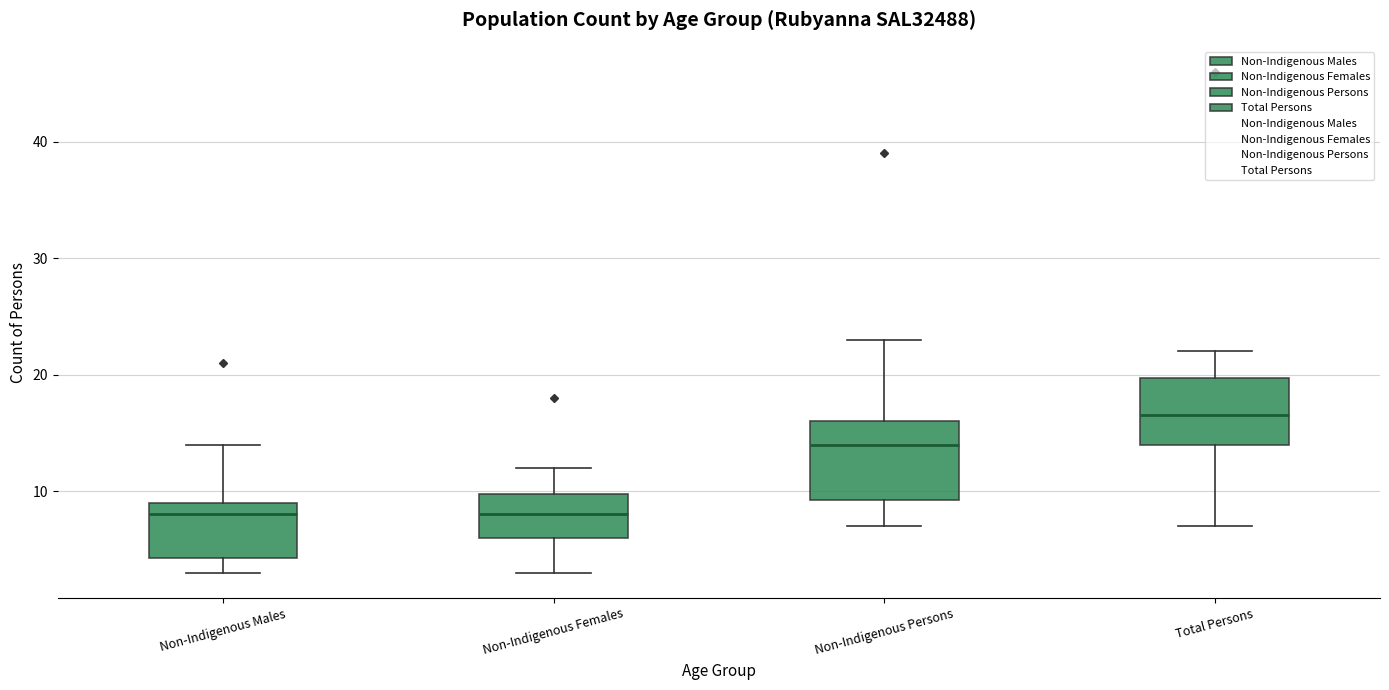

Which box is the tallest, from its lower edge to its upper edge?

Non-Indigenous Persons